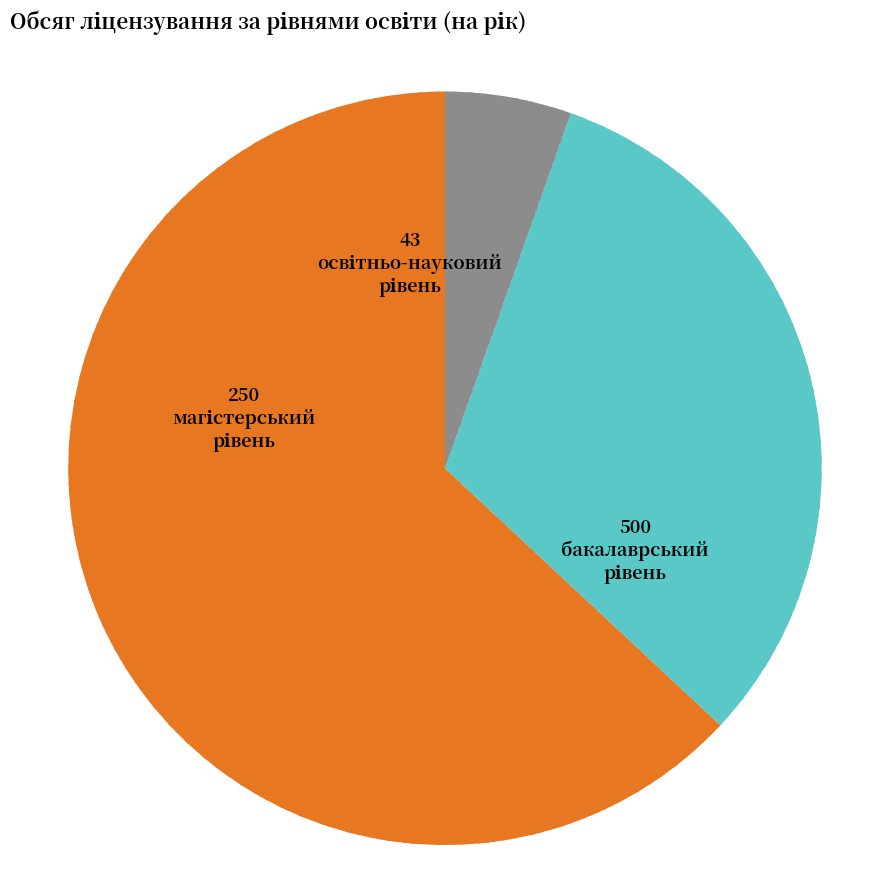

Does any single category account for the majority?

Yes